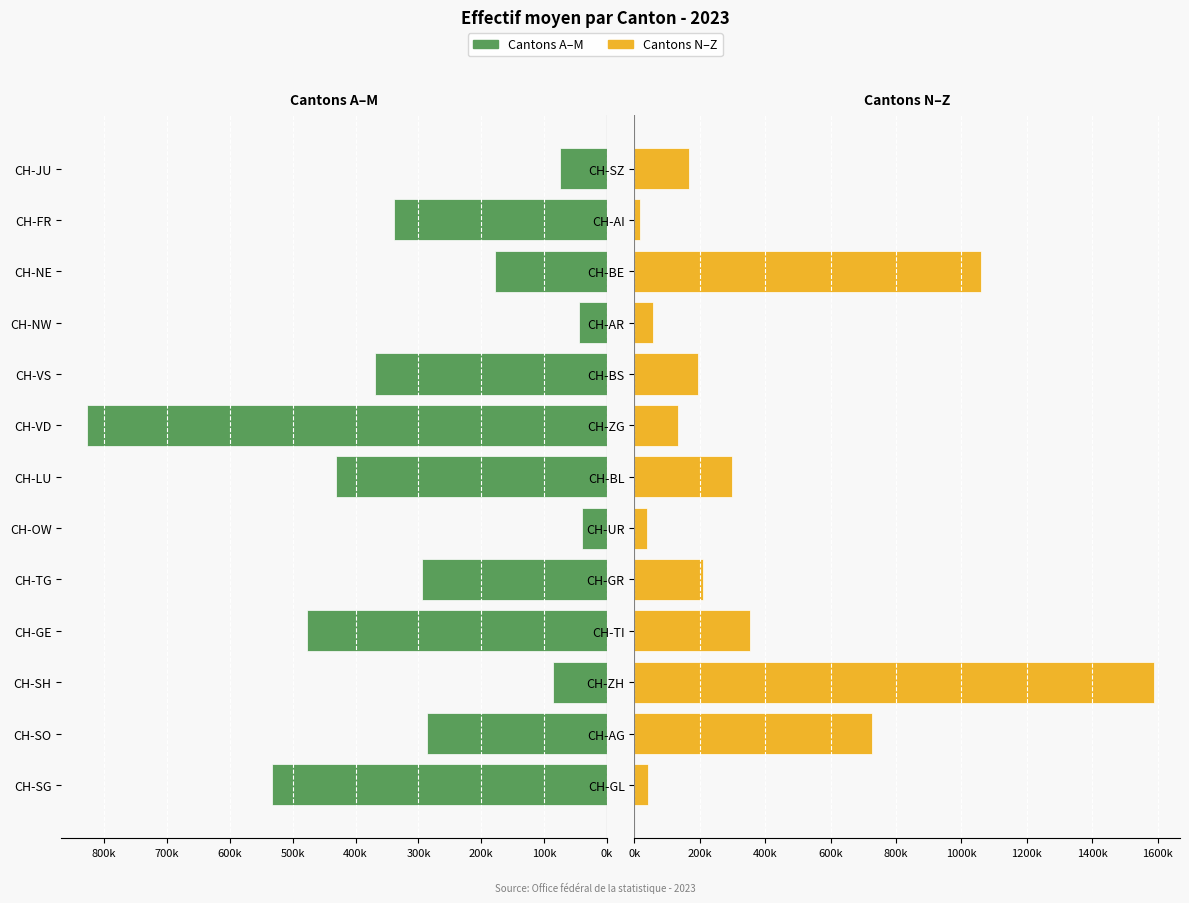

How many bars are there in each group?

2